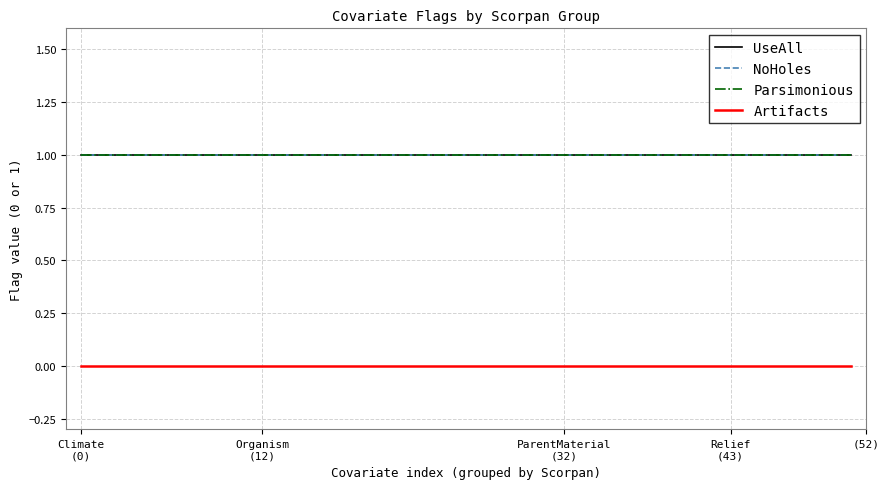

Reading left to right, list all the values displayed in this chart.

UseAll: 1	1	1	1	1	1	1	1	1	1	1	1	1	1	1	1	1	1
NoHoles: 1	1	1	1	1	1	1	1	1	1	1	1	1	1	1	1	1	1
Parsimonious: 1	1	1	1	1	1	1	1	1	1	1	1	1	1	1	1	1	1
Artifacts: 0	0	0	0	0	0	0	0	0	0	0	0	0	0	0	0	0	0